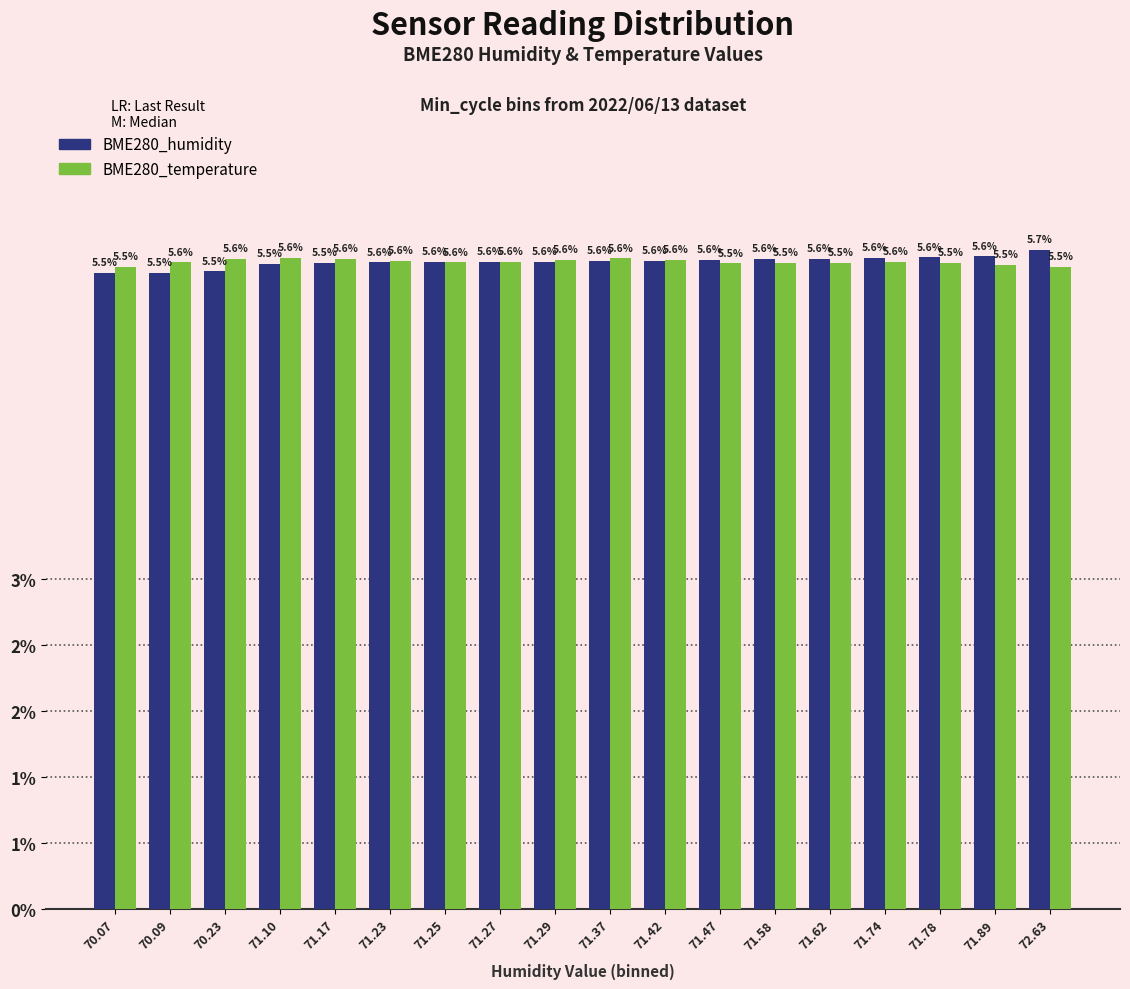

Is the value of BME280_temperature at 71.89 greater than the value of BME280_humidity at 71.89?

No